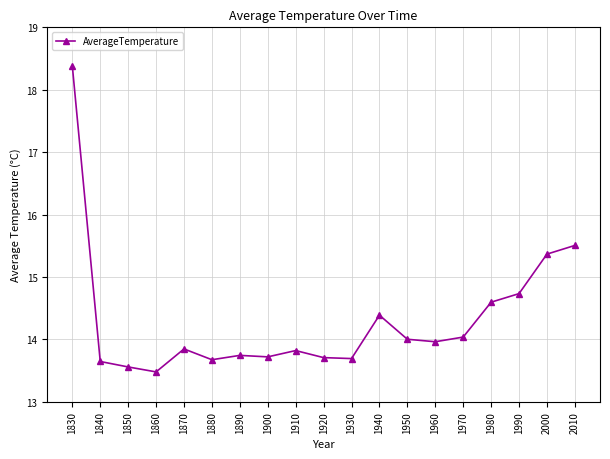

At which category does the chart reach its peak across all series?

1830